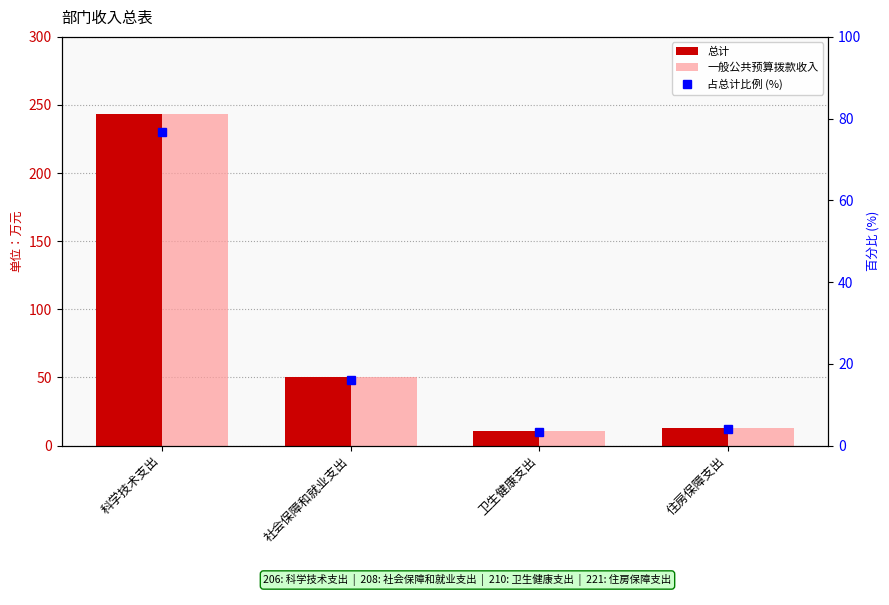

What is the minimum value shown in the chart?

3.3